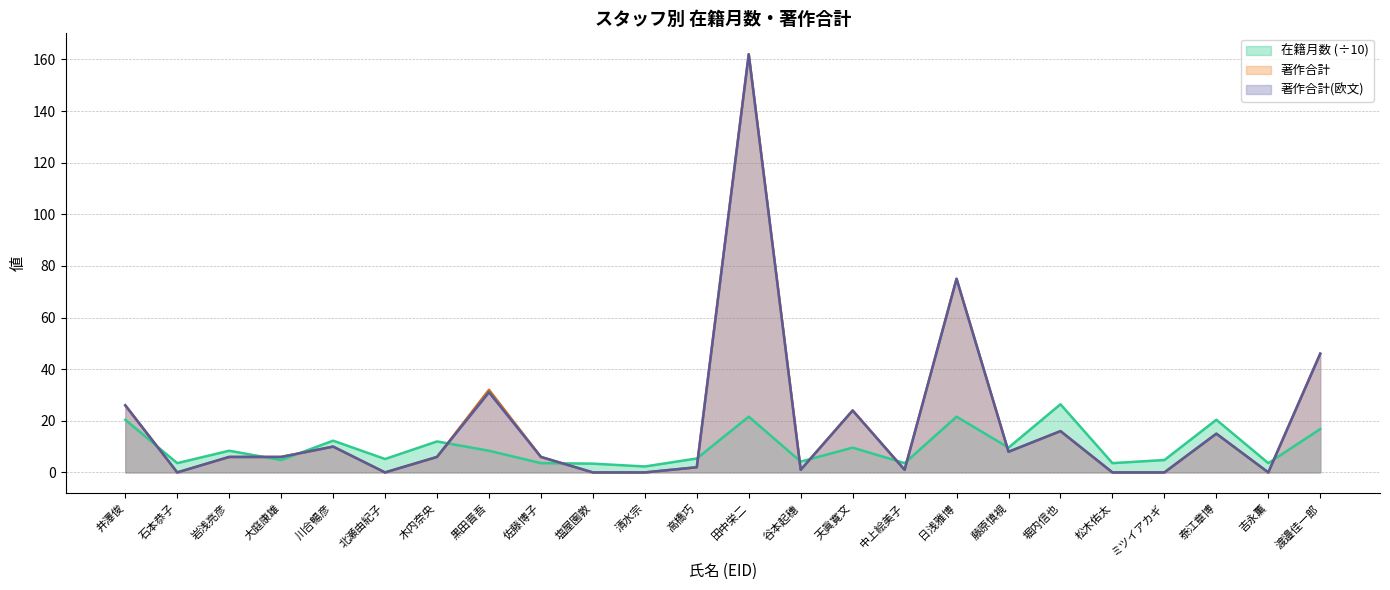

How many values in the 著作合計(欧文) series are below 6?

10